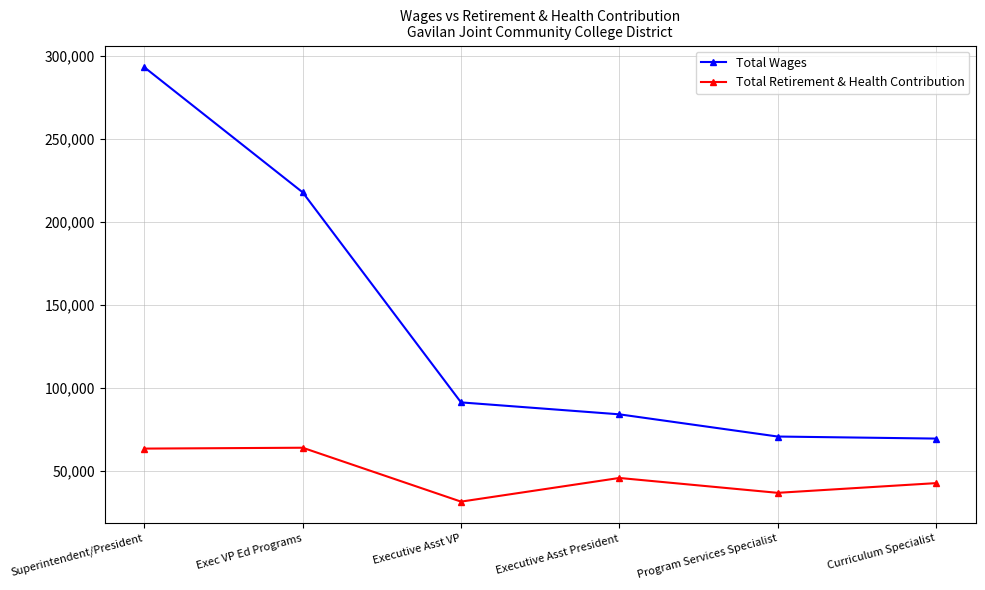

What is the difference between the maximum and minimum values in the Total Retirement & Health Contribution series?

32499